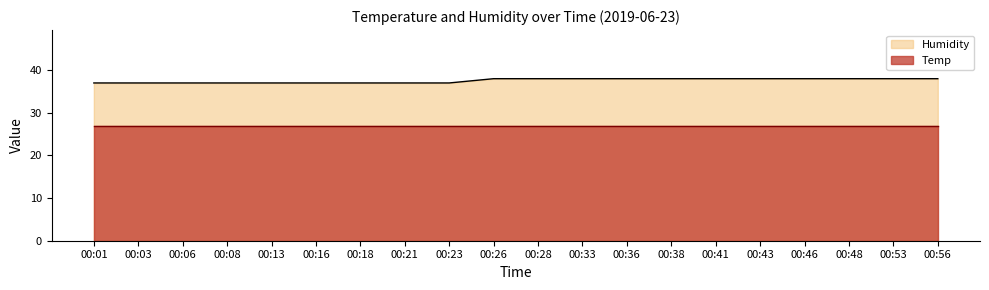

Does the chart display data point markers on the line(s)?

No